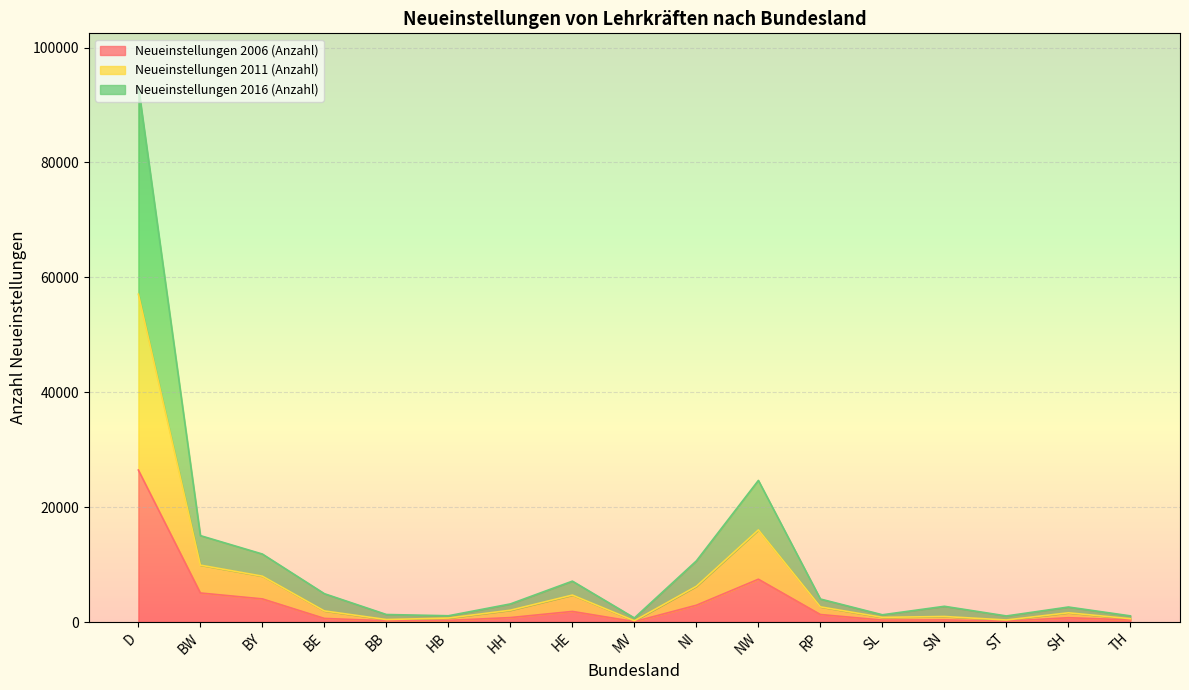

How many data points does each series have?

17